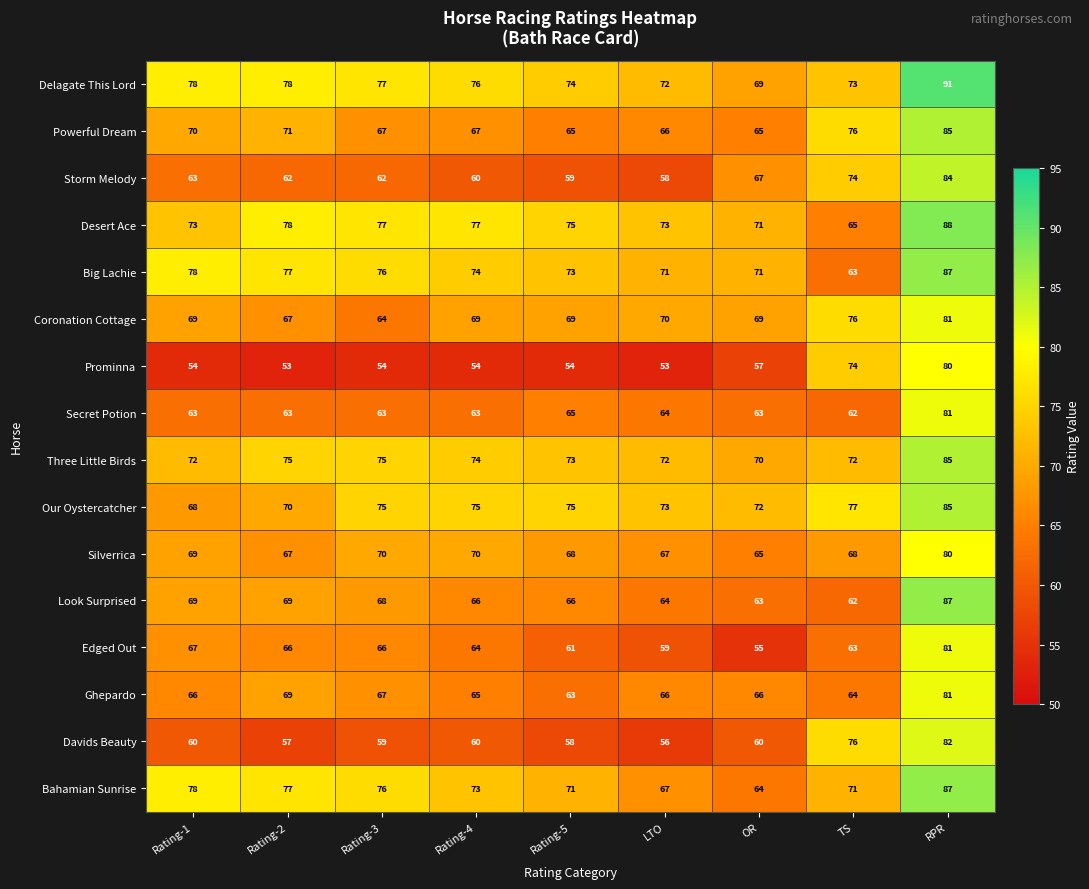

What is the difference between the Davids Beauty values at RPR and Rating-5?

24